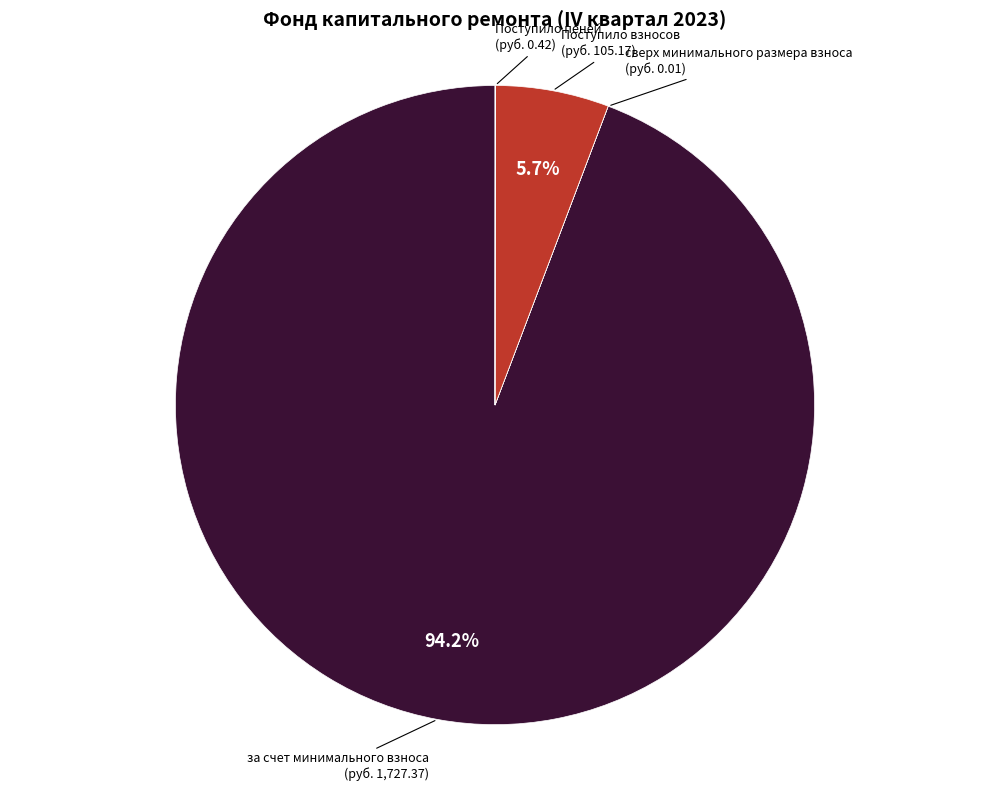

Is there a majority slice in this chart?

Yes